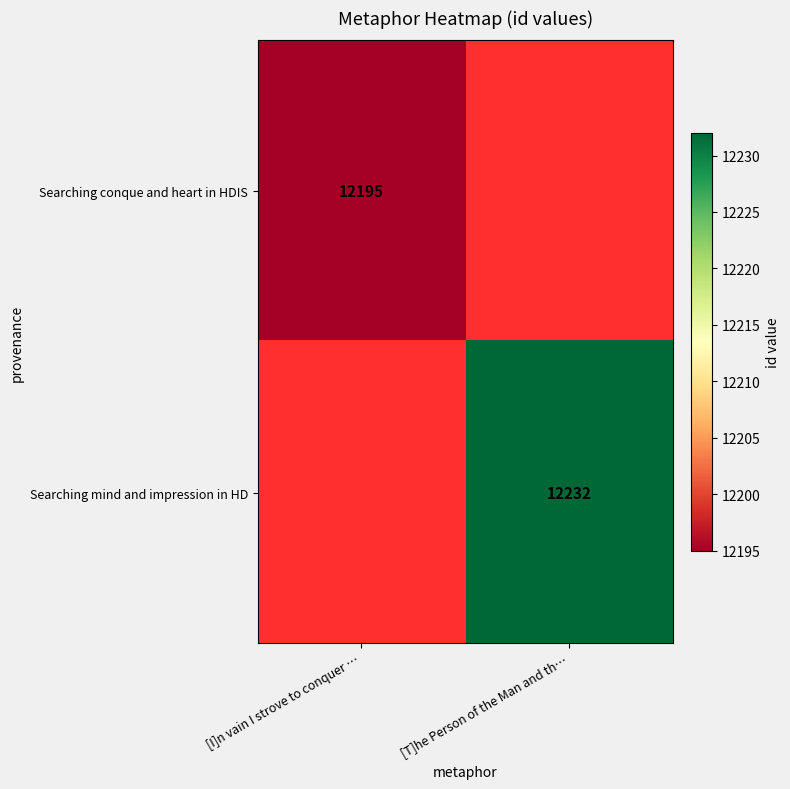

At how many categories does at least one series exceed 12230?

1